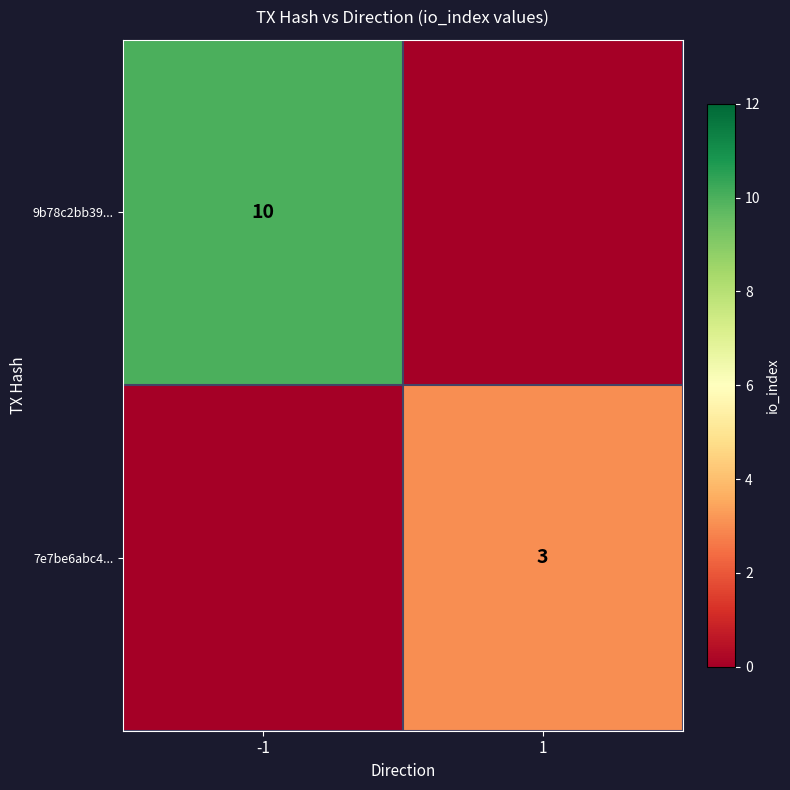

The value of 9b78c2bb39... at -1 is 10. True or false?

True